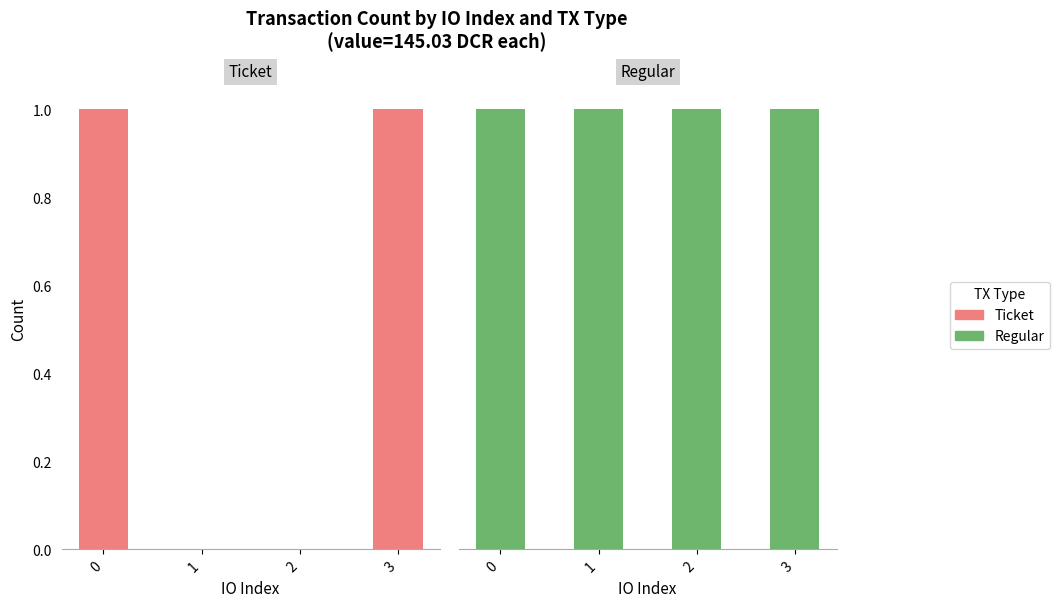

What is the maximum value for Ticket?

1